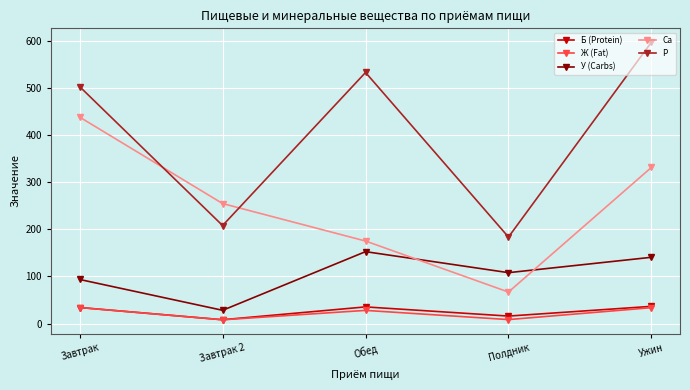

What is the difference between the highest and lowest values at Обед?

504.4